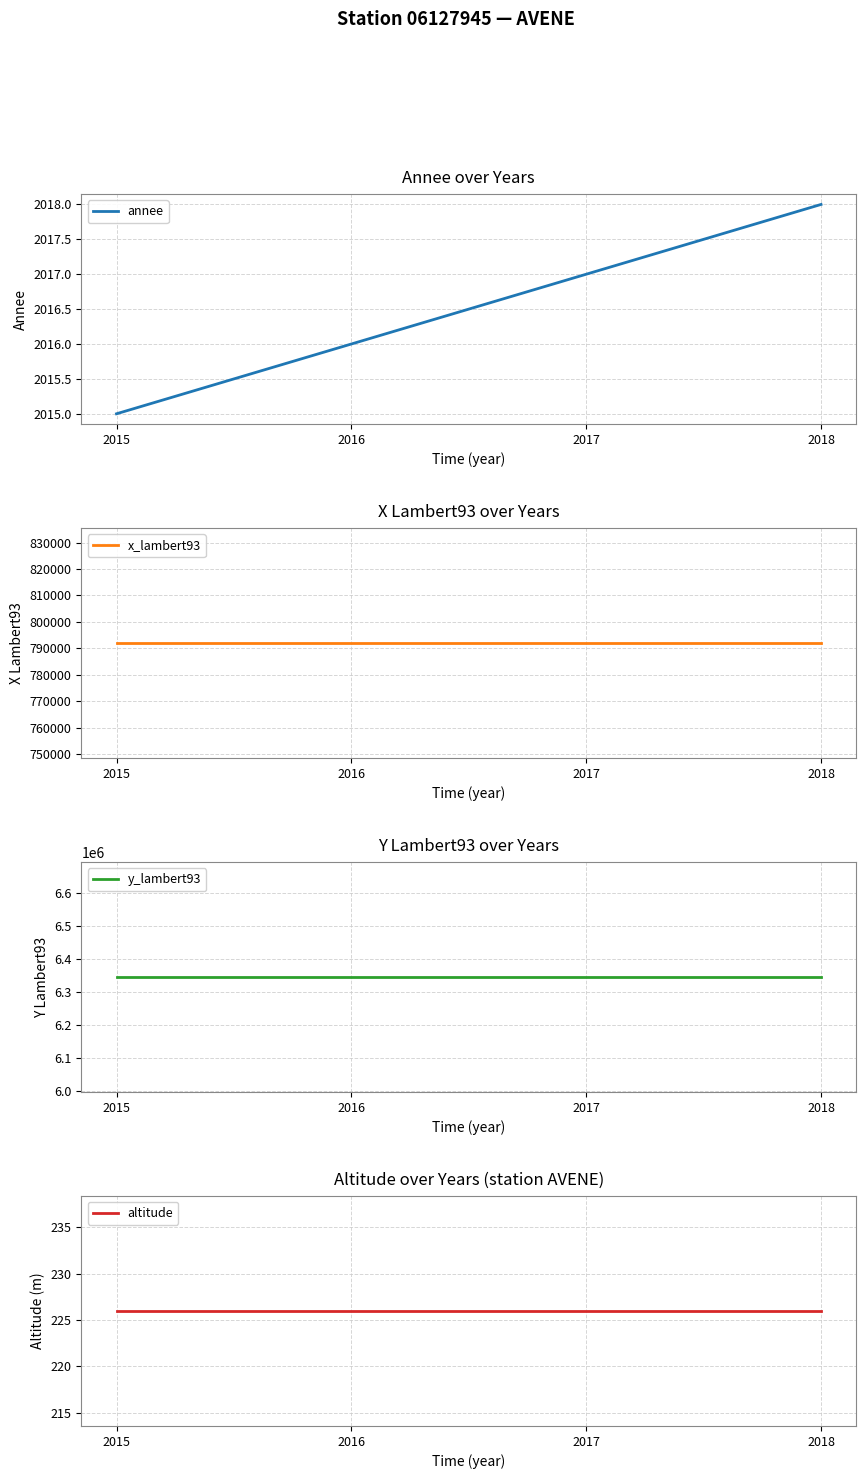

At which category does the chart reach its peak across all series?

2015